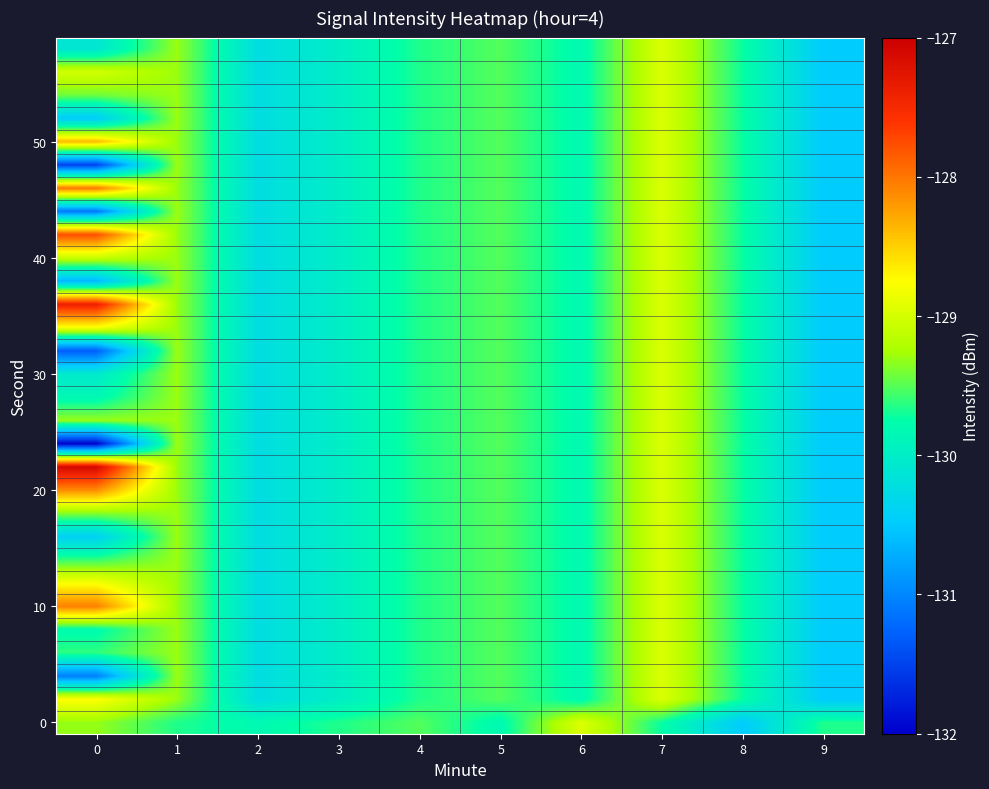

What is the greatest value displayed?

-127.1